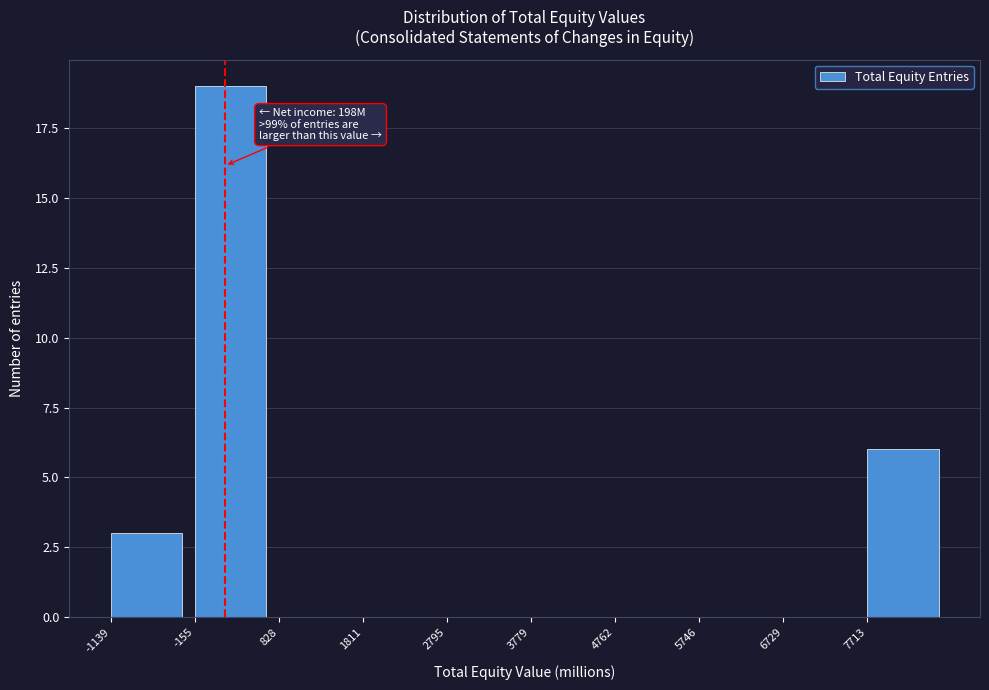

Which range on the x-axis has the tallest bar?

-200 to 800